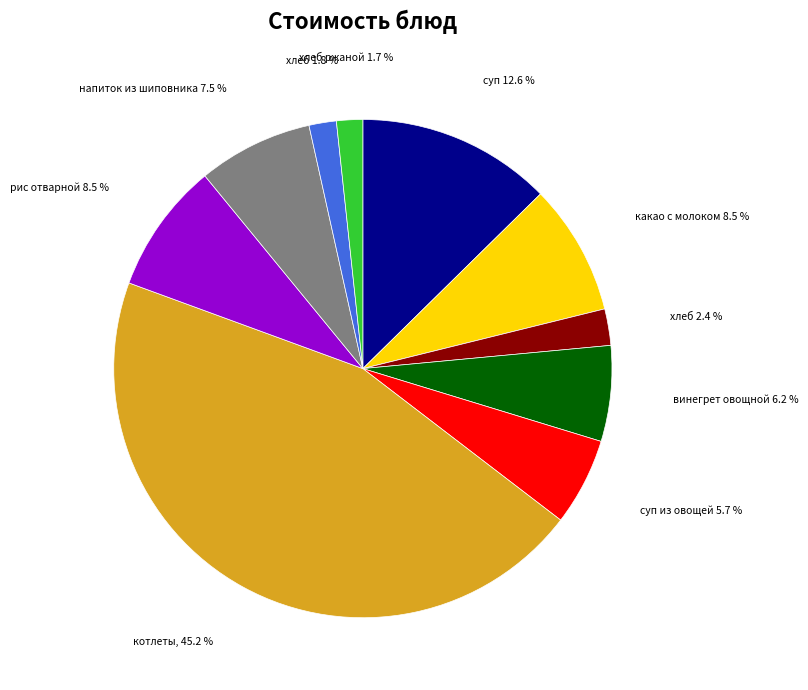

Does any single category account for the majority?

No